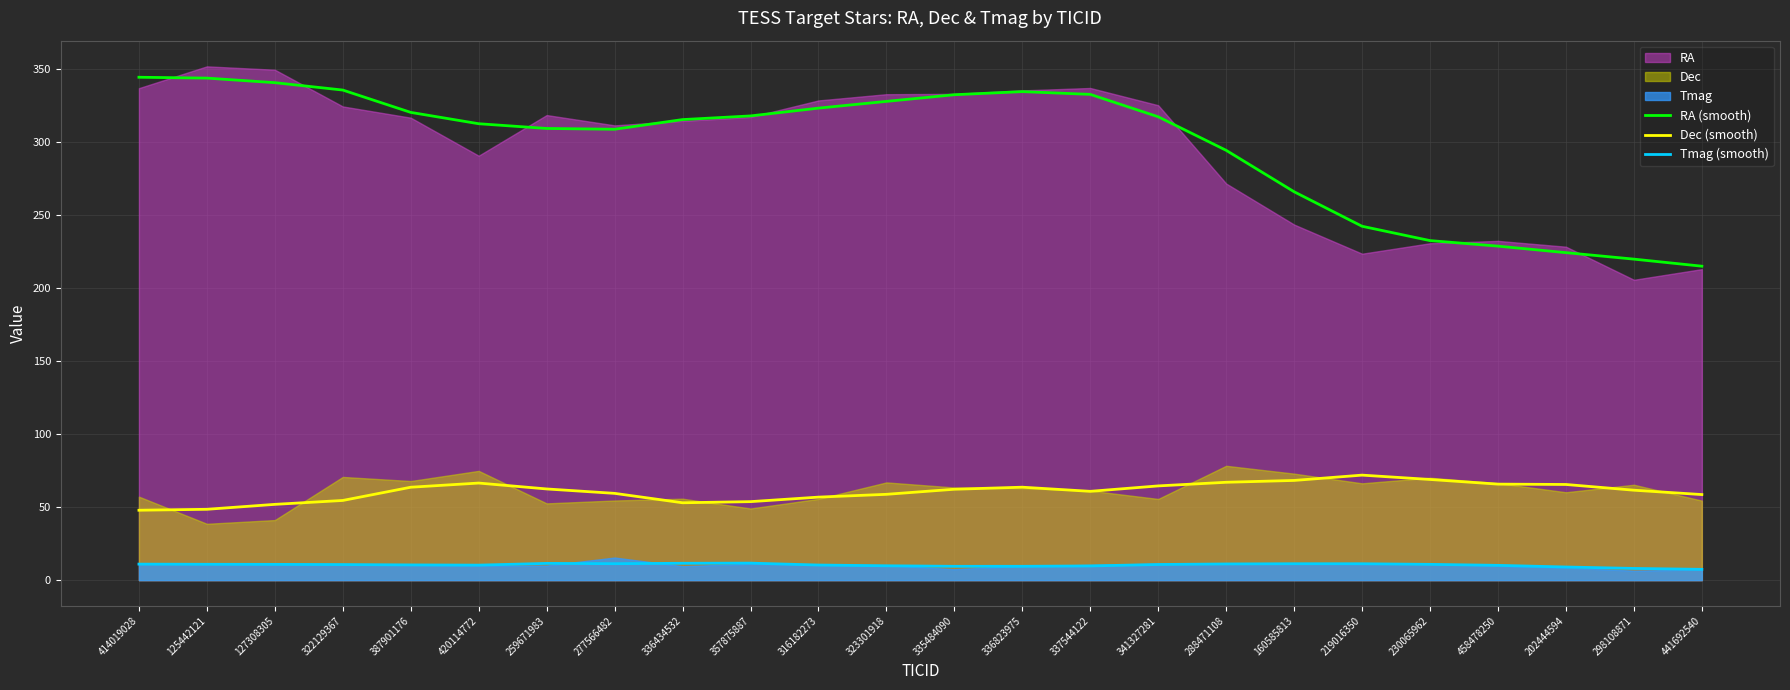

True or false: RA (smooth) and Tmag (smooth) cross at least once.

False